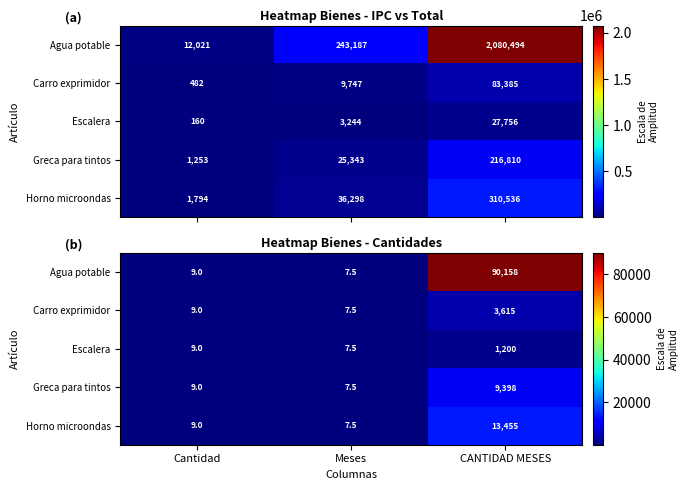

Rank the categories by Greca para tintos value from highest to lowest.

CANTIDAD MESES, Cantidad, Meses